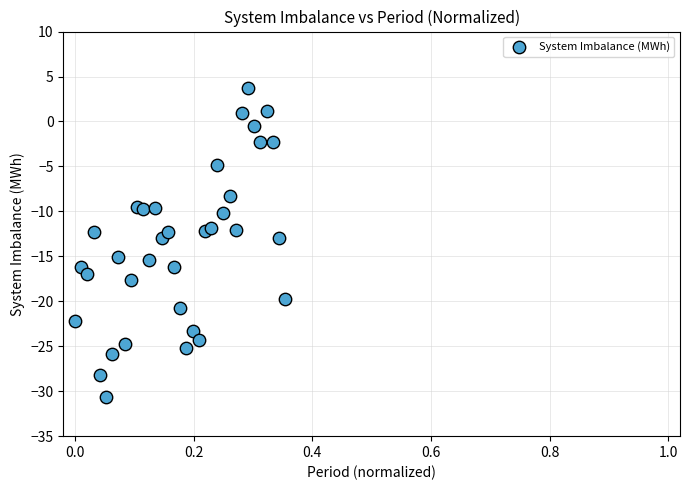

What is the range of Y values (max minus min)?

34.4